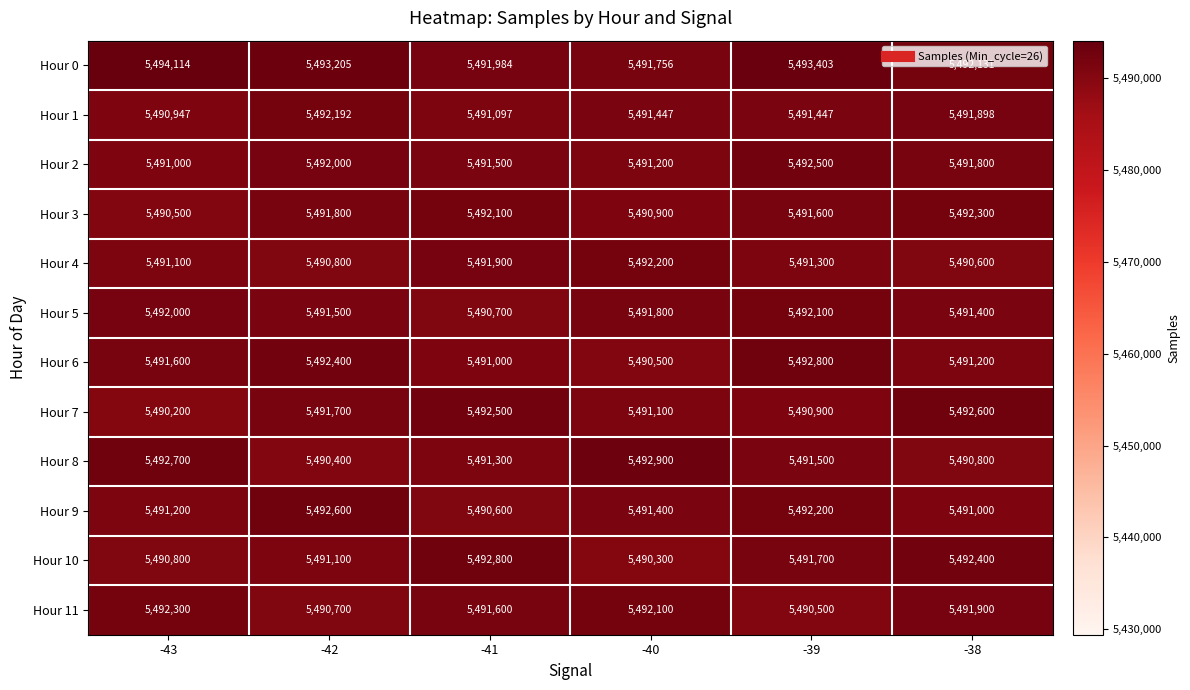

Is it true that Hour 7 equals 5490200 at -43?

True